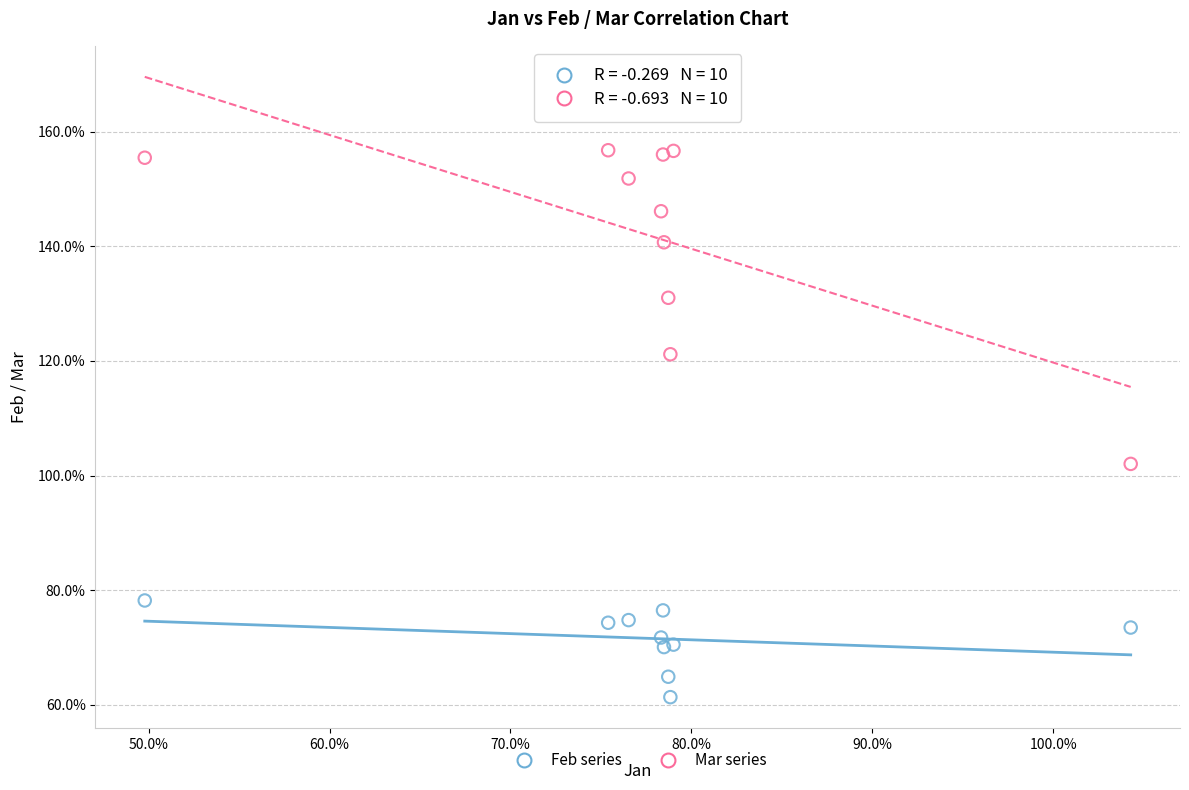

What are all the series names shown in the legend?

Feb series, Mar series